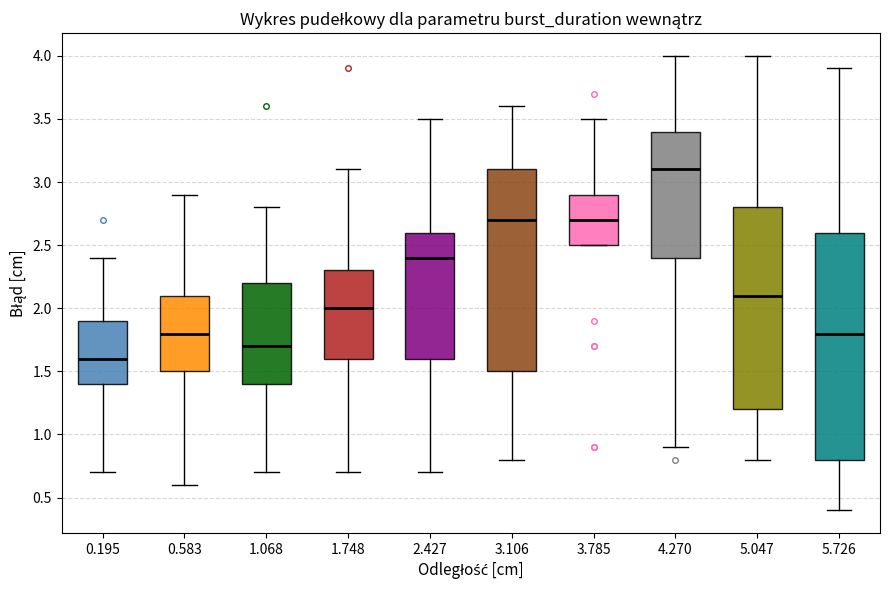

Which box has the lowest median line?

0.195